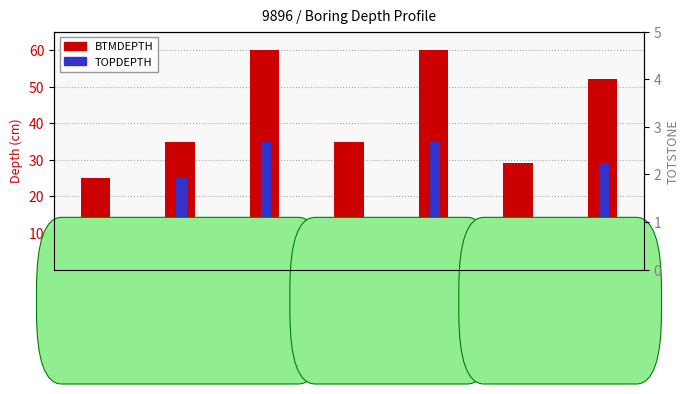

At 2
H2, list the series in order from smallest to largest.

TOPDEPTH, BTMDEPTH